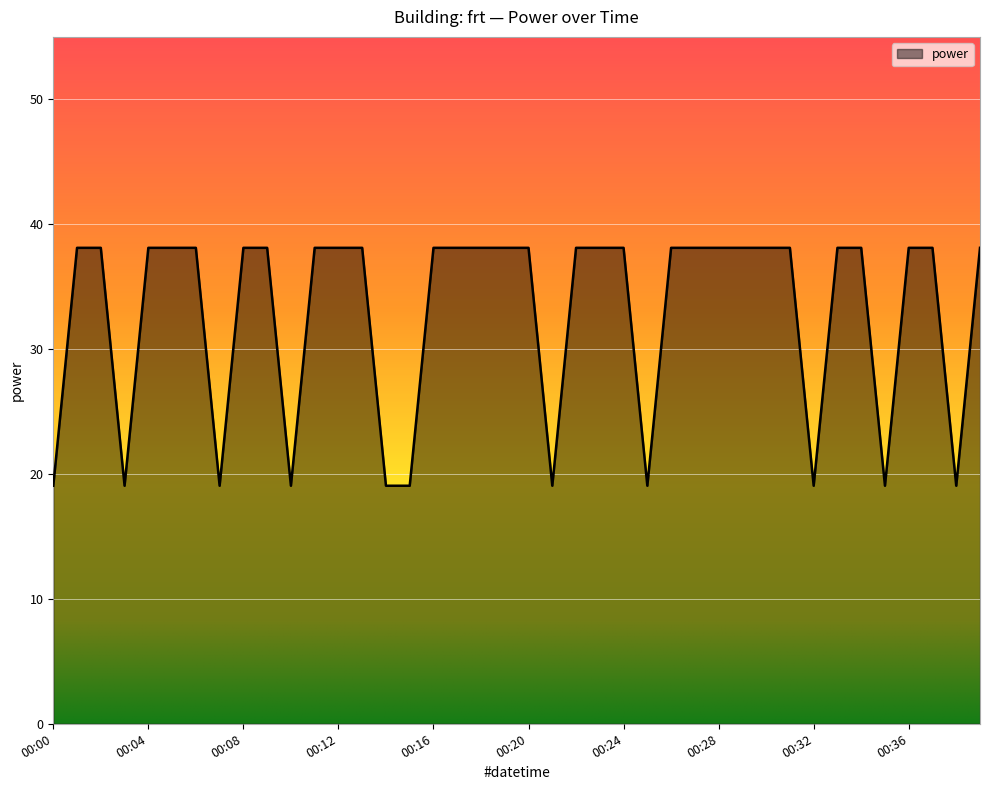

What is the difference between the maximum and minimum values?

19.1